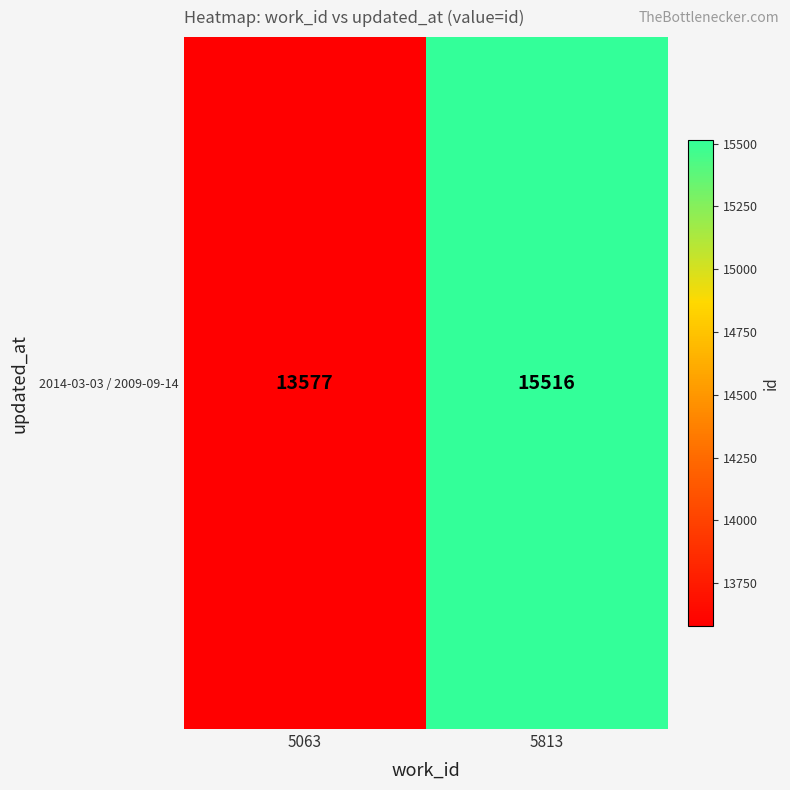

What is the change in value from 5063 to 5813?

+1939